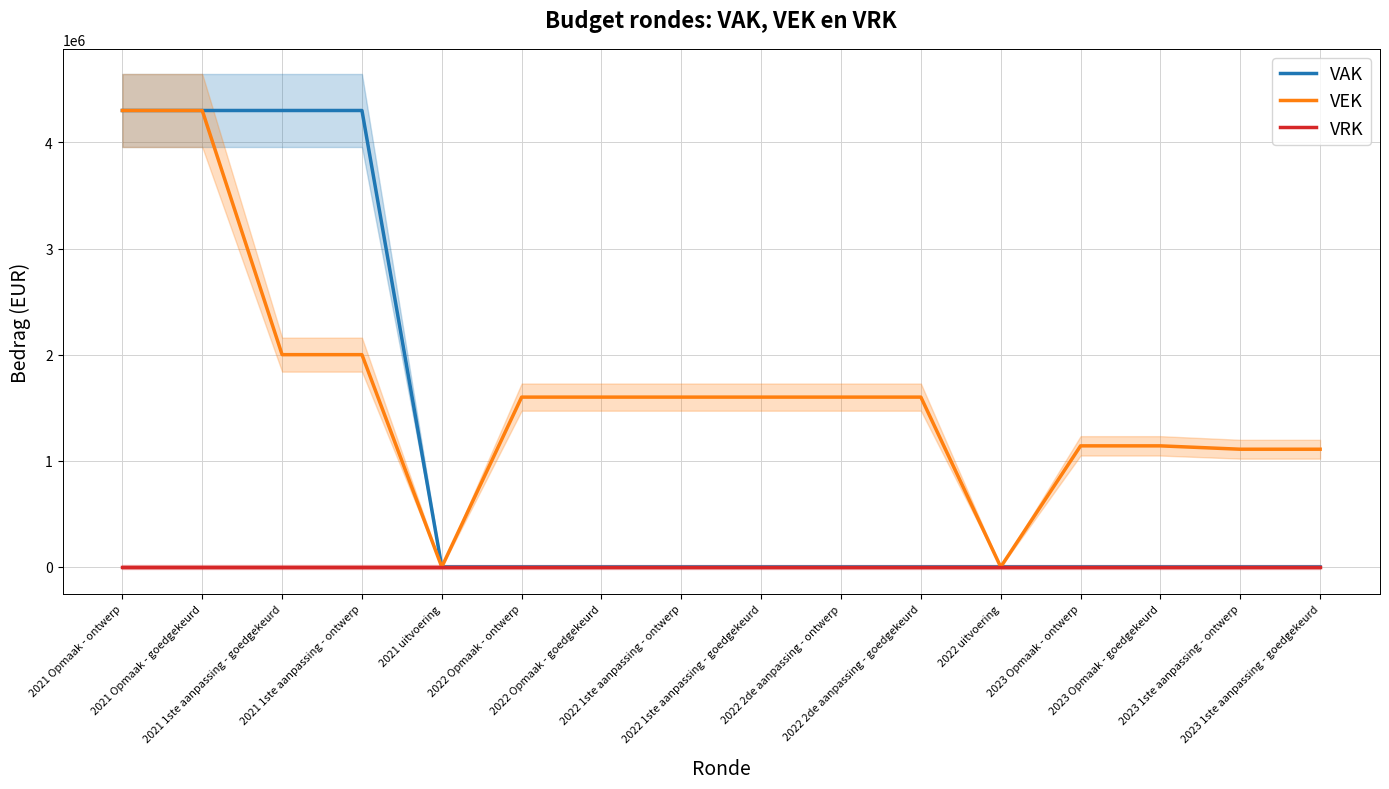

What is the approximate value of VEK at 2021 1ste aanpassing - goedgekeurd, to the nearest 10?

2000000